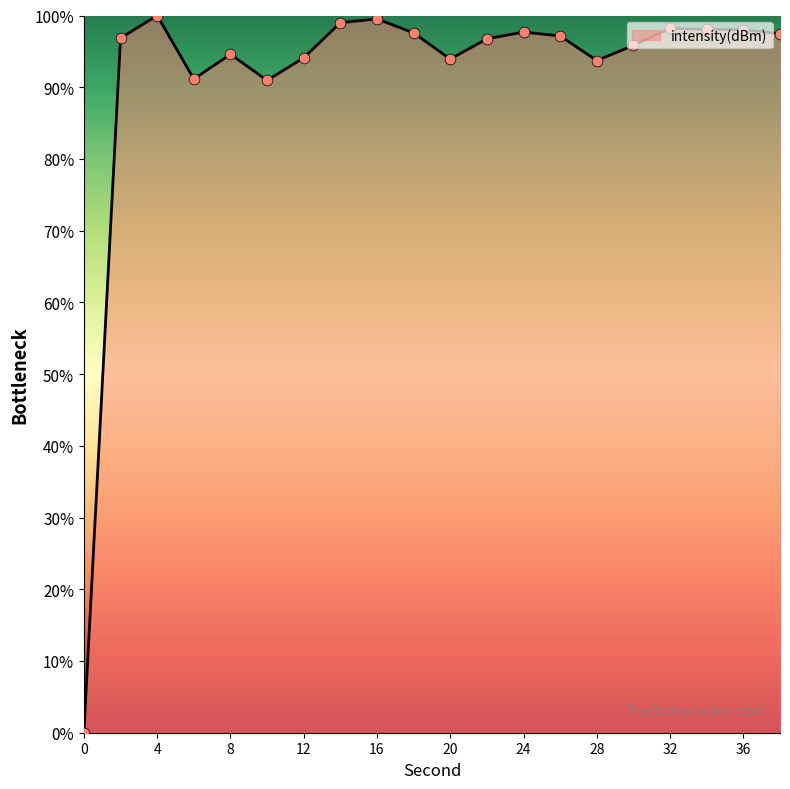

What is the maximum value shown in the chart?

100.0